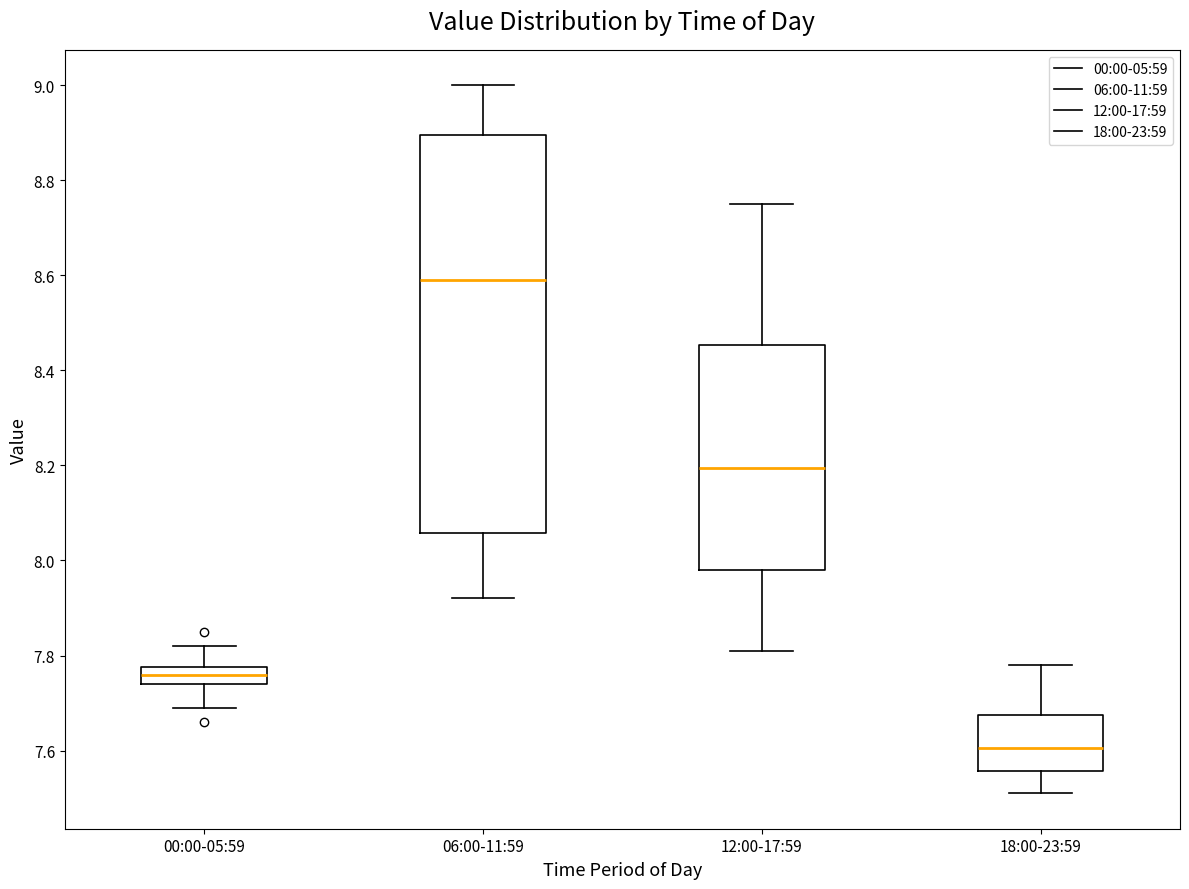

Which box has the highest median line?

06:00-11:59